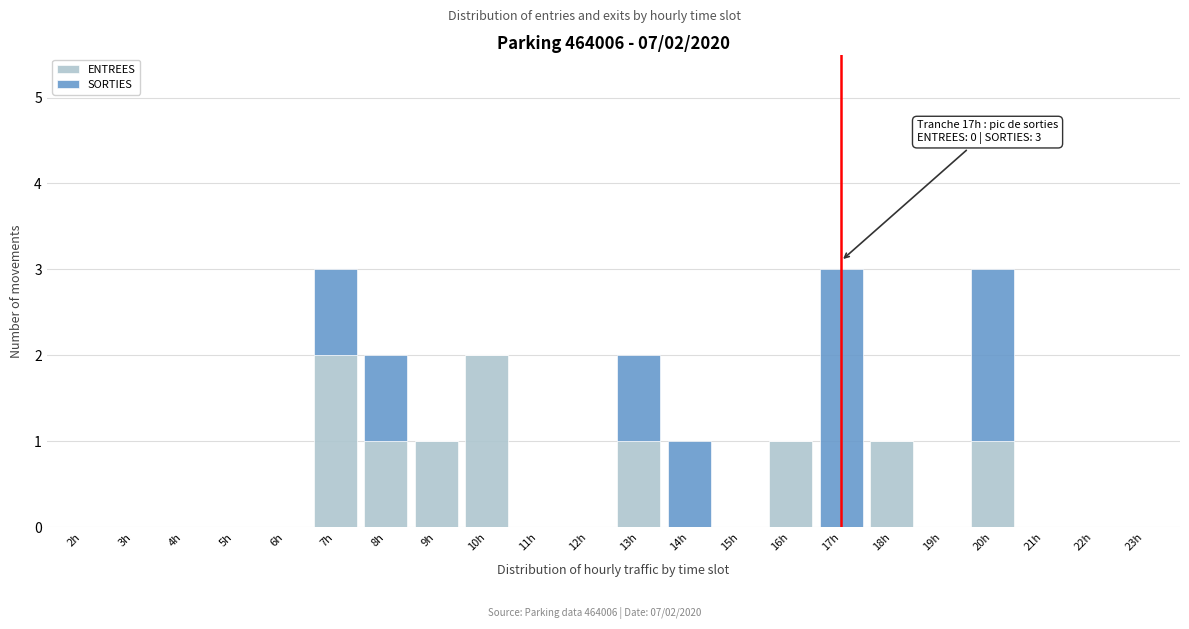

What is the sum of all ENTREES values?

10